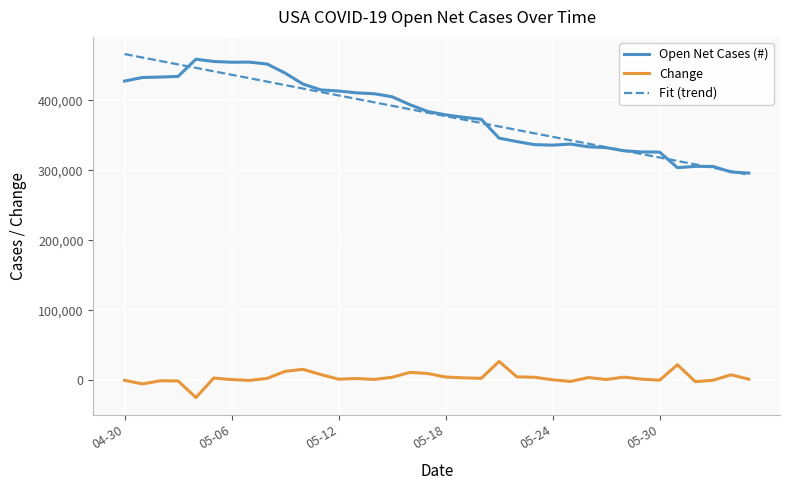

True or false: Open Net Cases (#) and Change intersect in this chart.

False